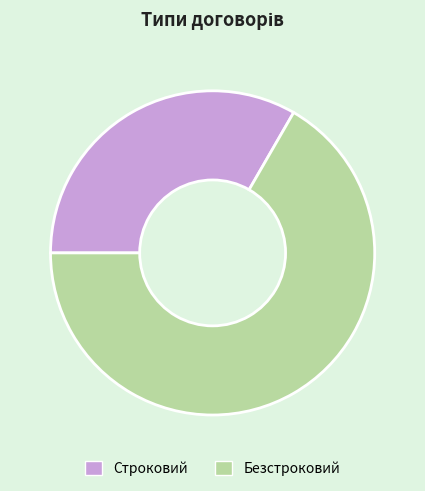

True or false: Строковий accounts for 47% of the total.

False